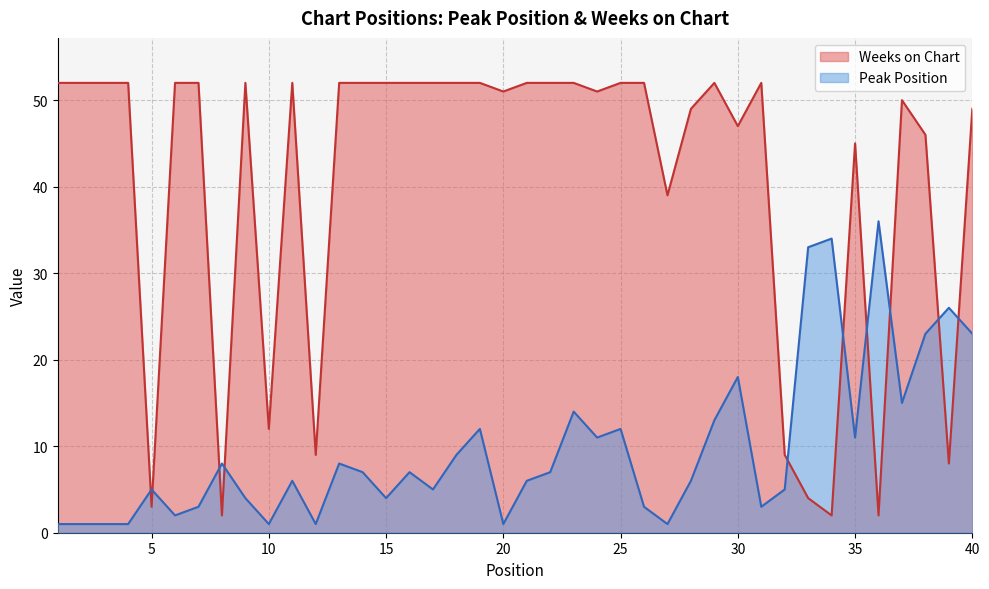

Count the number of data series in this chart.

2